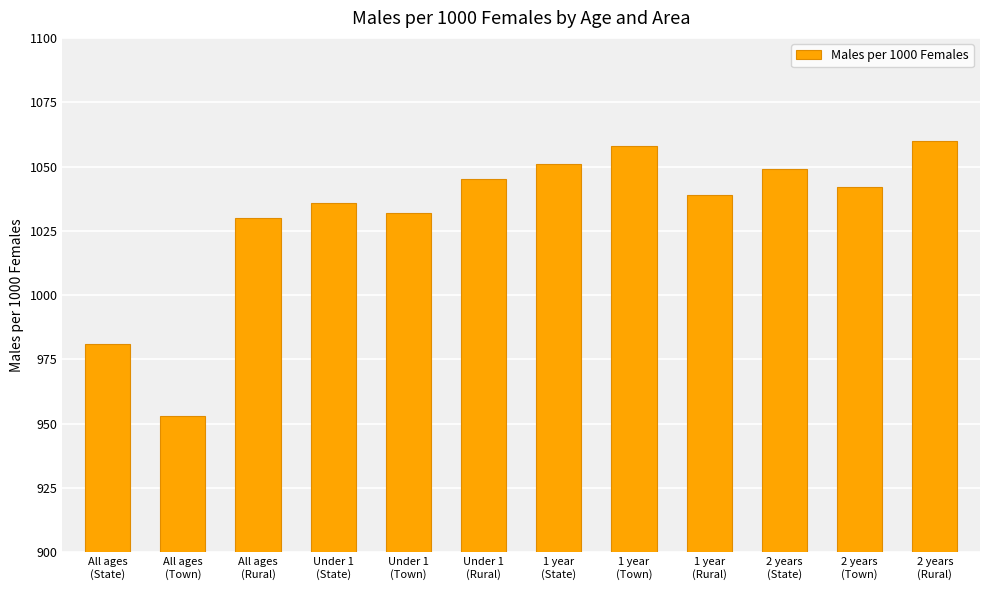

At which category does the chart reach its peak across all series?

2 years
(Rural)